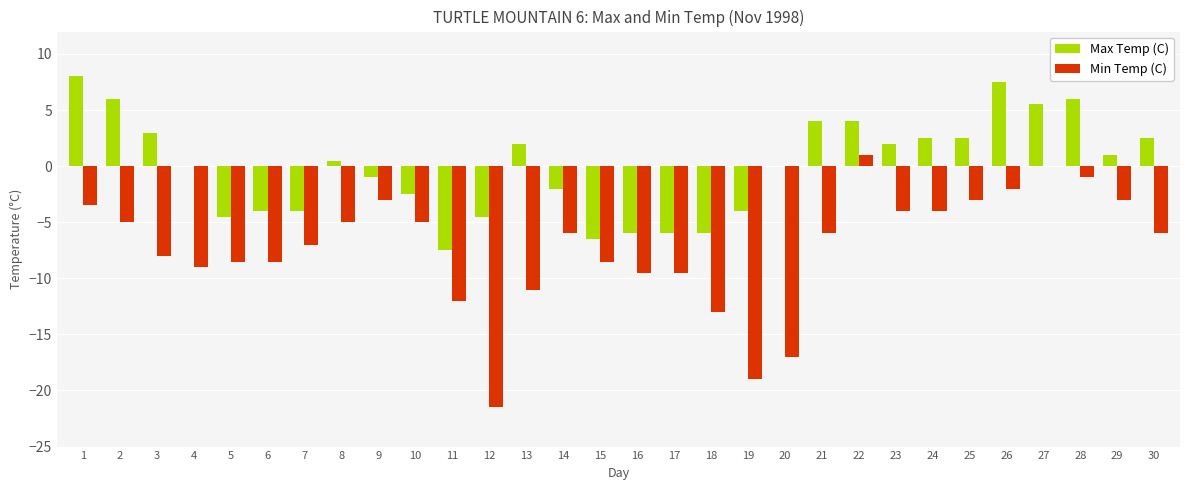

Where does the Max Temp (C) series first go above 0?

1